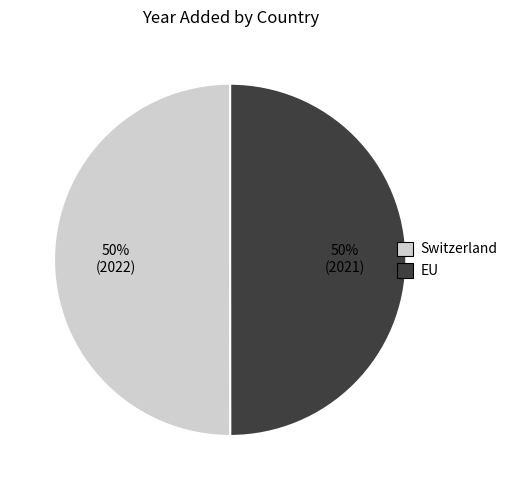

What percentage is the EU slice, to the nearest percent?

50%